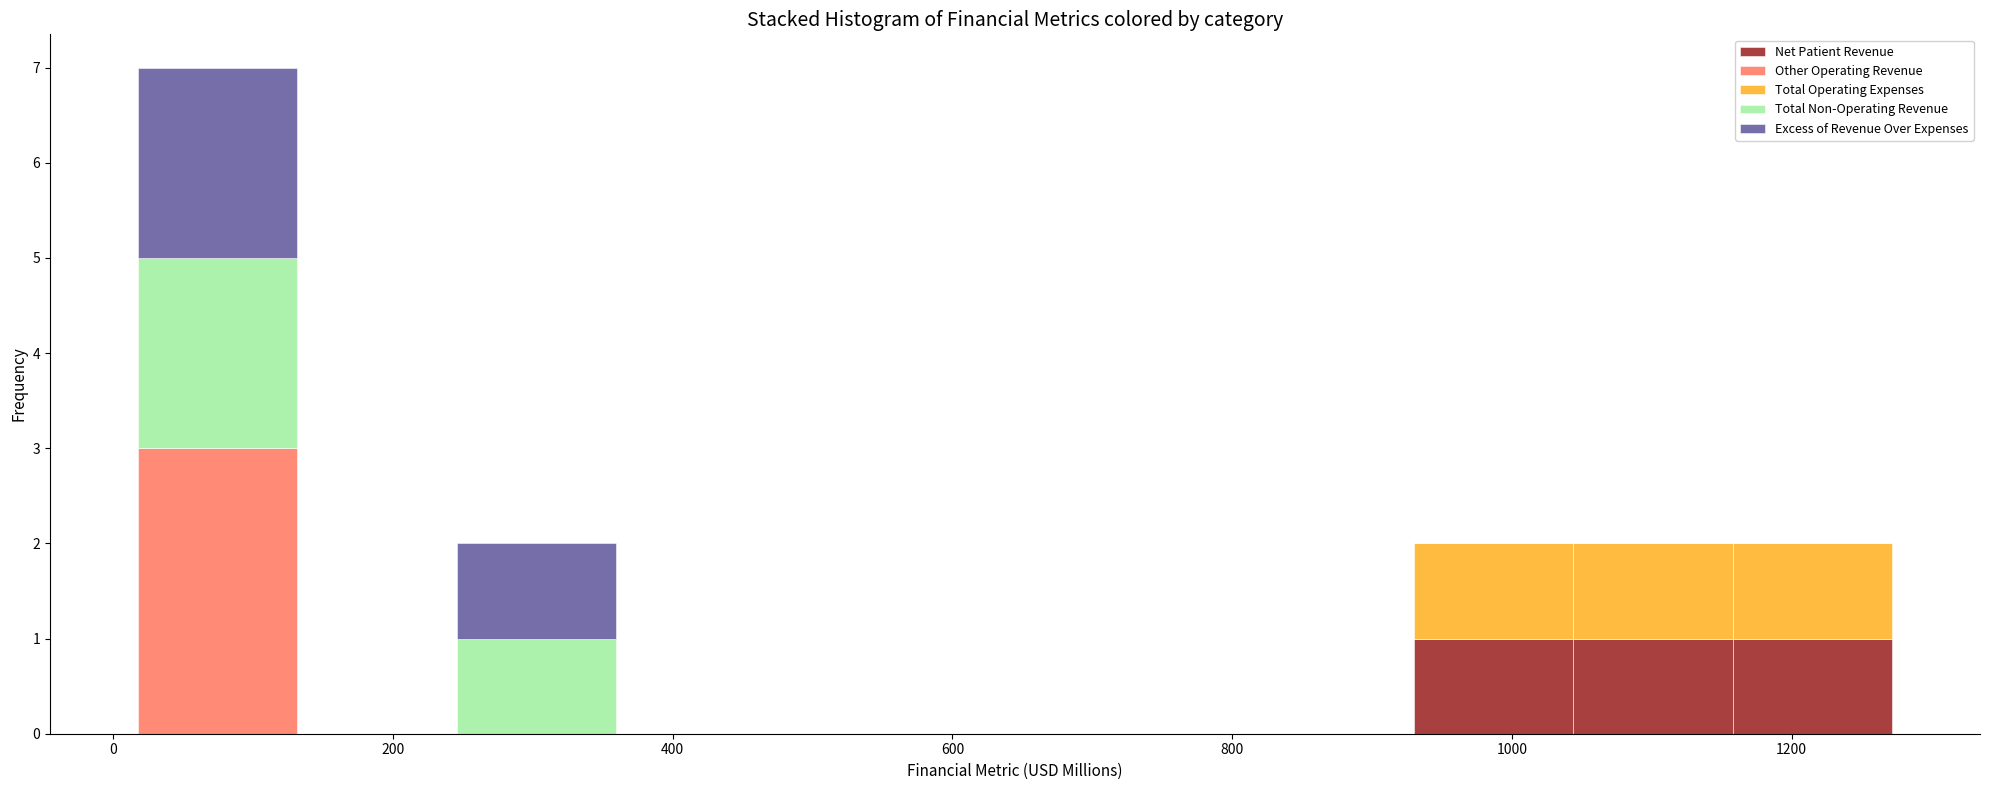

What is the total height of the stacked bar covering 240 to 360 on the x-axis? Neither the bar edges nor the heights are printed on the chart, so give them approximately, as read against the axes.

2